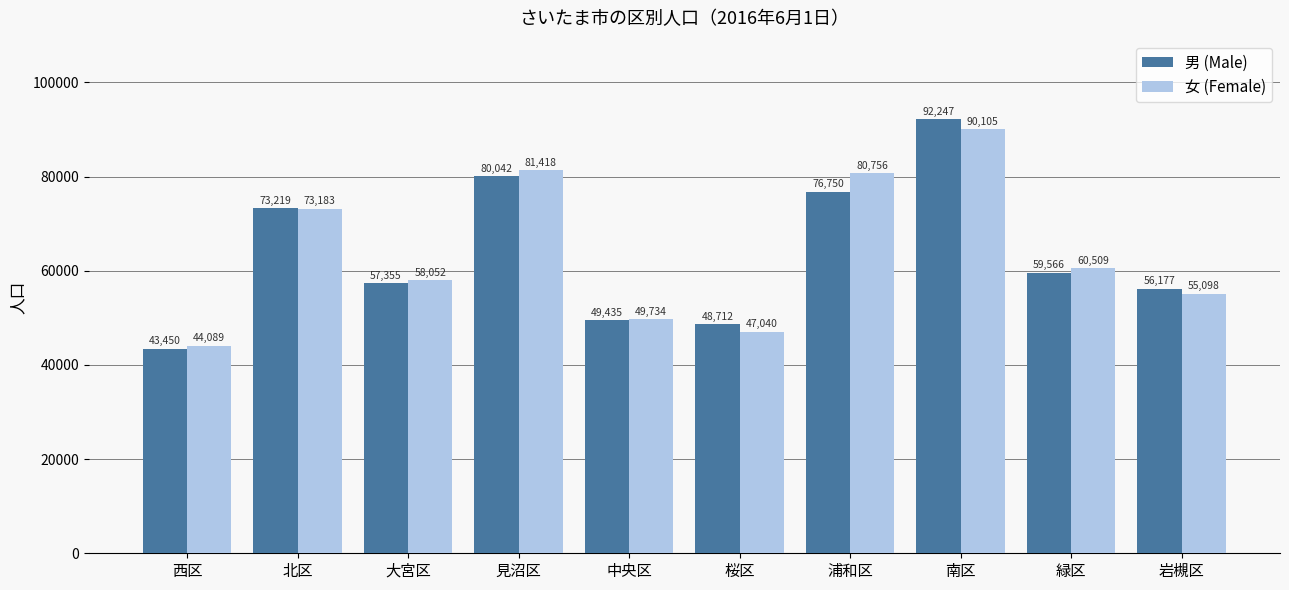

What are all the series names shown in the legend?

男 (Male), 女 (Female)